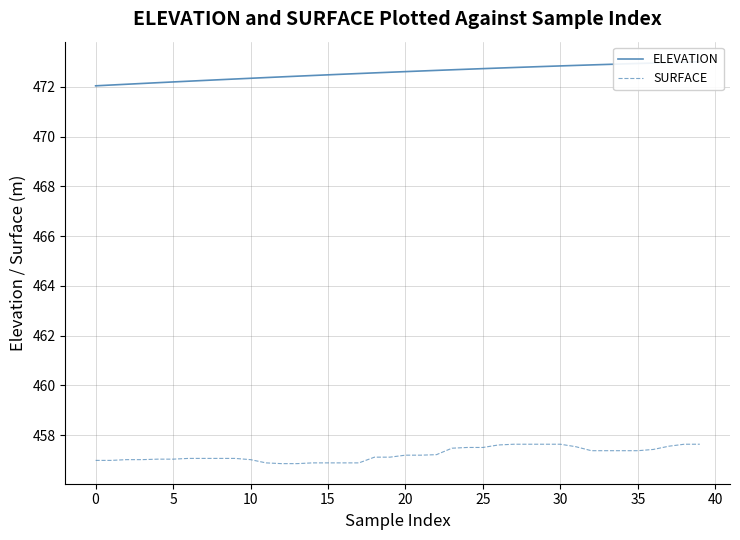

Which series reaches the minimum Y coordinate?

SURFACE